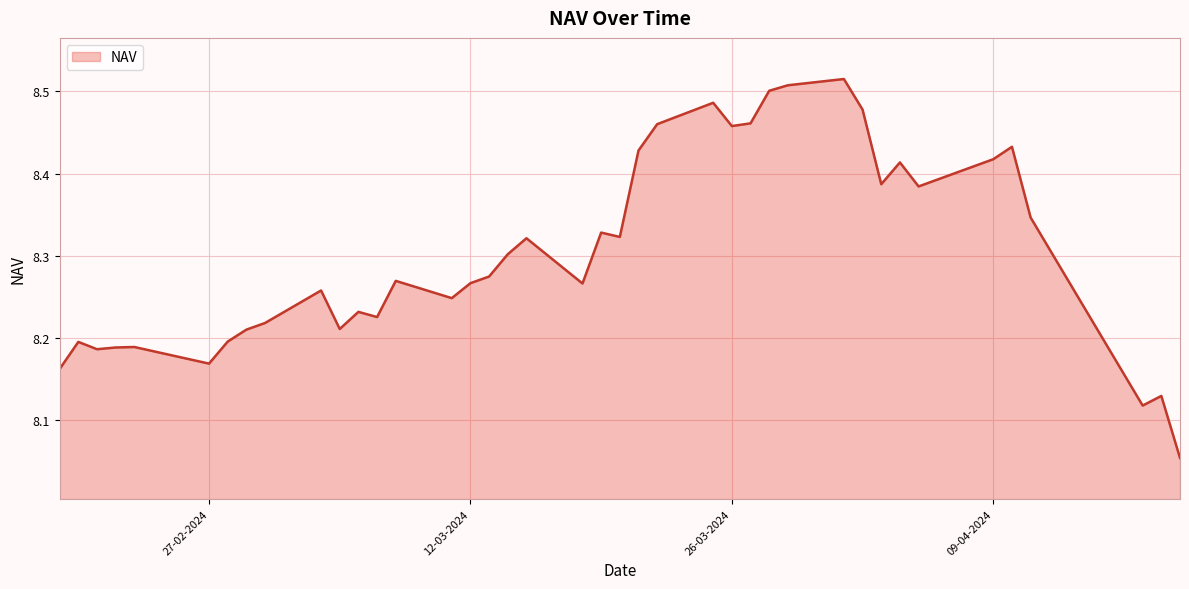

What is the difference between the maximum and minimum values?

0.5